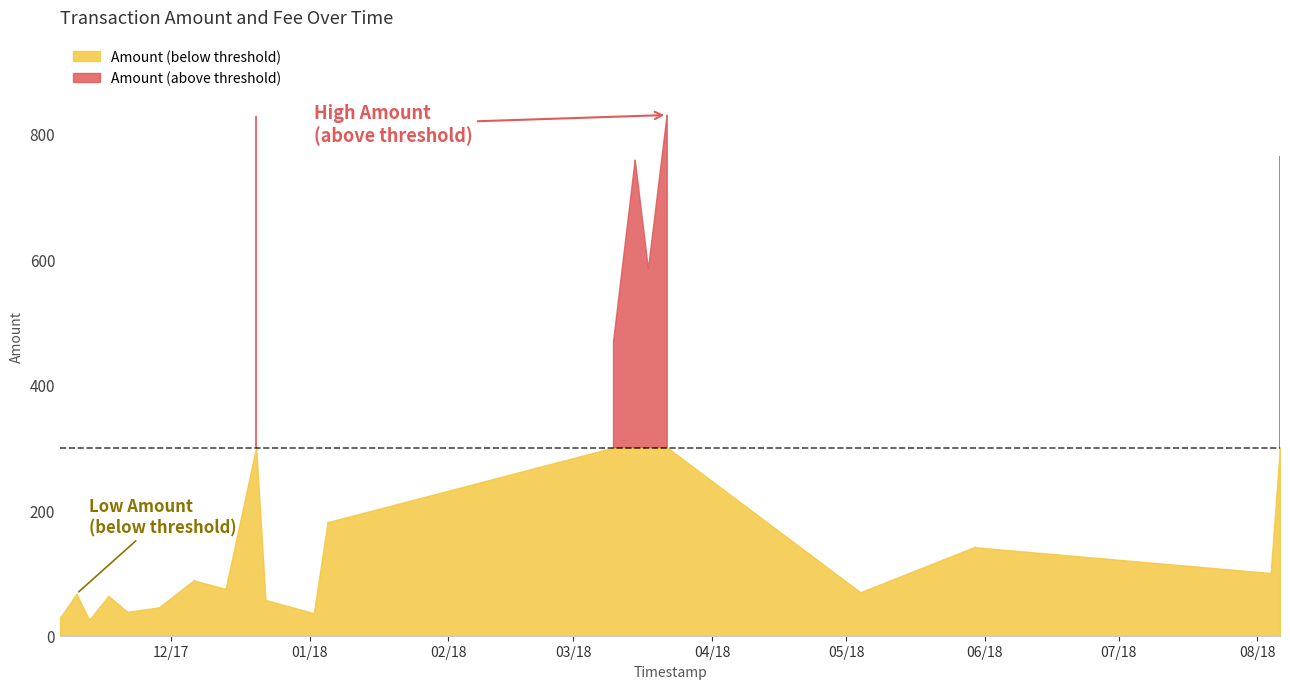

List the labels in order of Amount value, largest first.

2018-03-21 22:45:49, 2018-03-21 23:16:18, 2017-12-19 23:28:01, 2017-12-20 00:01:24, 2018-08-06 01:34:54, 2018-08-06 02:07:50, 2018-03-14 19:10:44, 2018-03-14 19:59:23, 2018-03-17 17:45:12, 2018-03-17 18:34:08, 2018-03-09 22:53:05, 2018-03-09 23:34:04, 2018-01-04 23:40:21, 2018-01-05 00:06:17, 2018-05-29 21:37:26, 2018-05-29 22:22:27, 2018-08-03 23:01:55, 2018-08-03 23:49:37, 2017-12-06 02:41:27, 2017-12-06 03:16:01, 2017-12-13 02:28:05, 2017-12-13 02:54:03, 2018-05-04 01:19:37, 2018-05-04 01:49:13, 2017-11-09 19:36:04, 2017-11-09 20:01:59, 2017-11-16 23:16:38, 2017-11-16 23:48:19, 2017-12-22 01:50:45, 2017-12-22 02:09:28, 2017-11-28 00:00:52, 2017-11-28 00:31:58, 2017-11-21 00:27:07, 2017-11-21 00:46:47, 2018-01-01 20:22:43, 2018-01-01 20:45:50, 2017-11-06 02:34:04, 2017-11-06 03:09:04, 2017-11-12 13:48:00, 2017-11-12 14:10:37